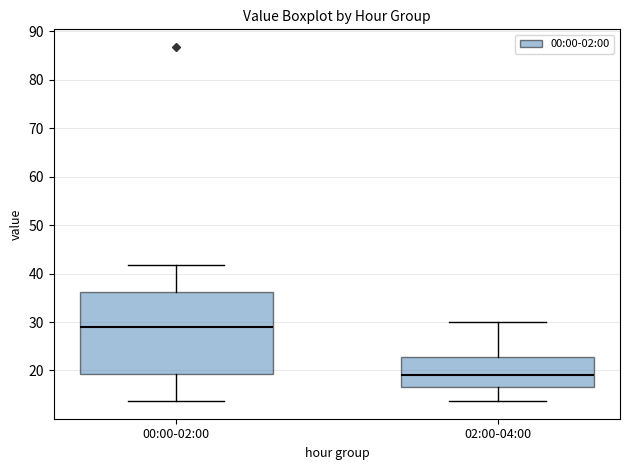

Reading left to right, transcribe this box plot: for each box, give where its median line is, the range the box spans, and where its two whiskers end, as read against the y-axis. The values are not printed on the chart, so give them approximately, as read against the axis.

00:00-02:00: median 29, box 19 to 36, whiskers 14 to 42
02:00-04:00: median 19, box 17 to 23, whiskers 14 to 30